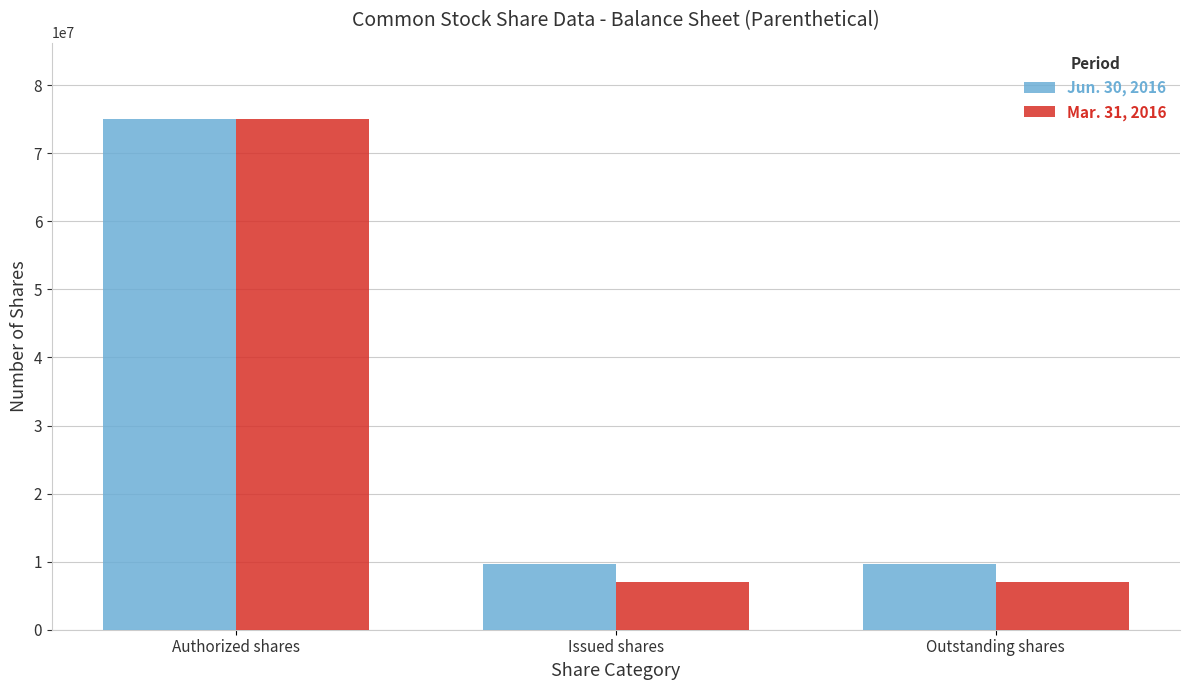

True or false: Jun. 30, 2016 has a value of 9670000 at Outstanding shares.

True